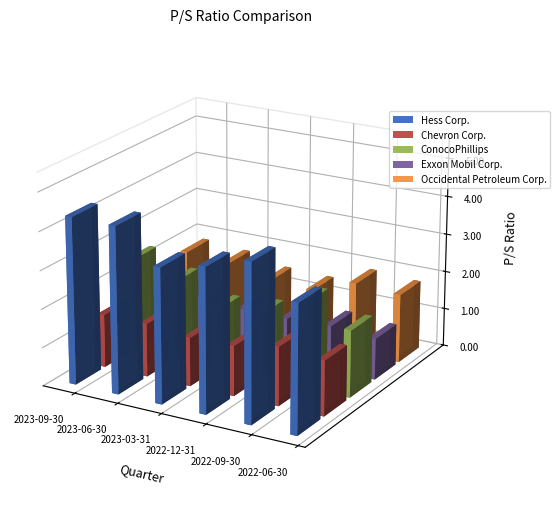

Which series has the largest total across all categories?

Hess Corp.